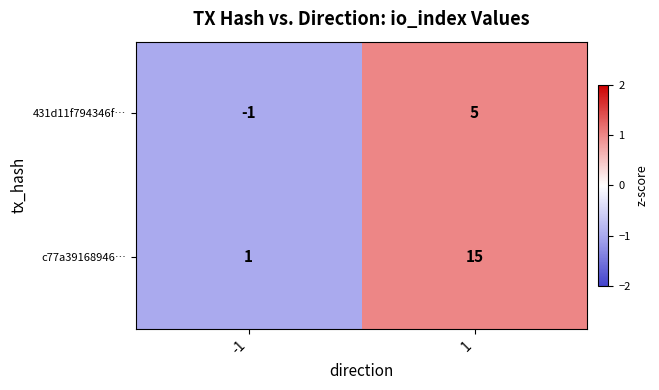

Which series has the largest range (max minus min)?

c77a39168946…